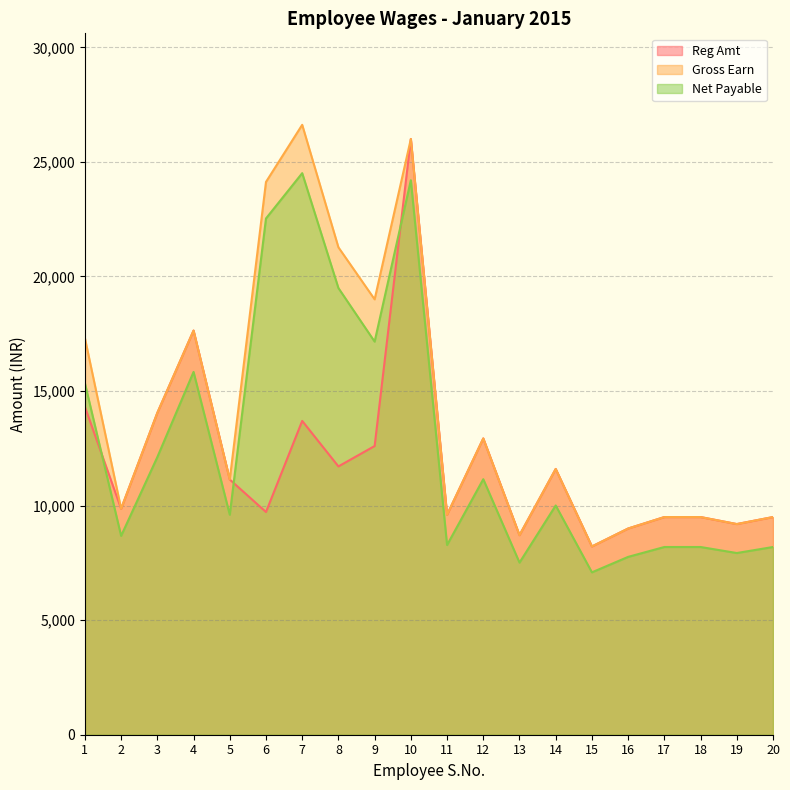

Is the value of Net Payable at 6 greater than the value of Gross Earn at 11?

Yes